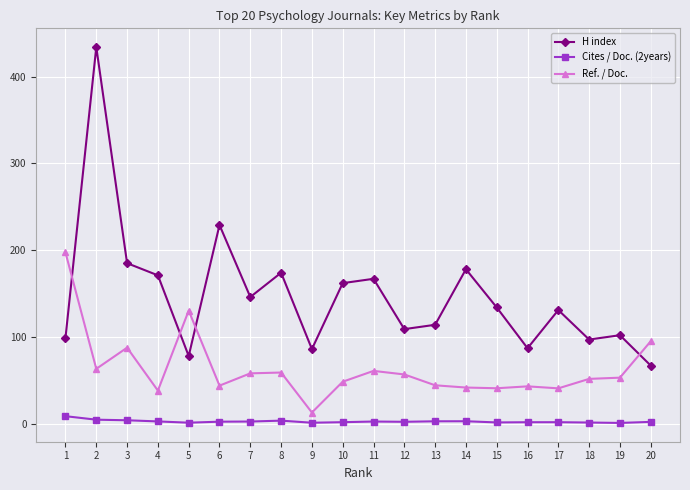

Is it true that Ref. / Doc. equals 166.8 at 20?

False